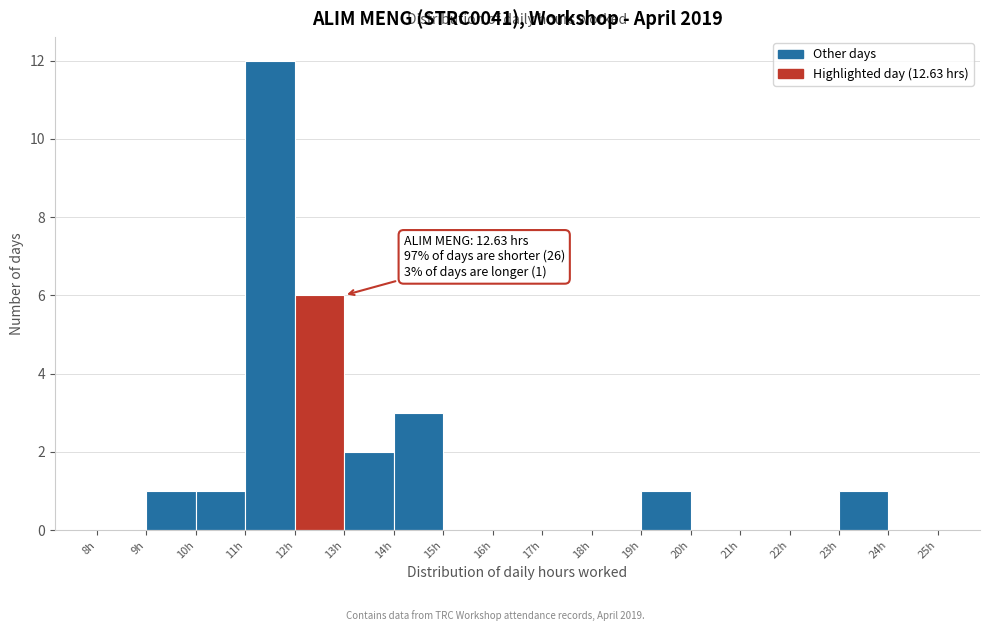

Which range on the x-axis has the tallest bar?

11 to 12